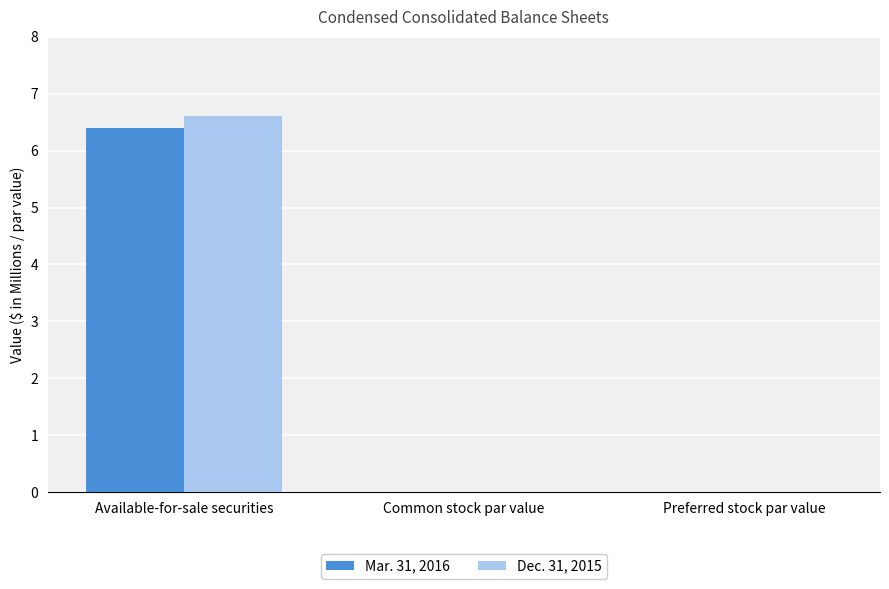

What is the greatest value displayed?

6.6